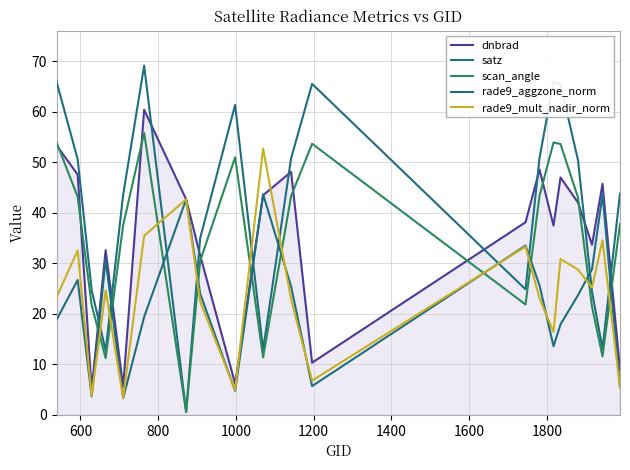

Does the chart have visible grid lines?

Yes